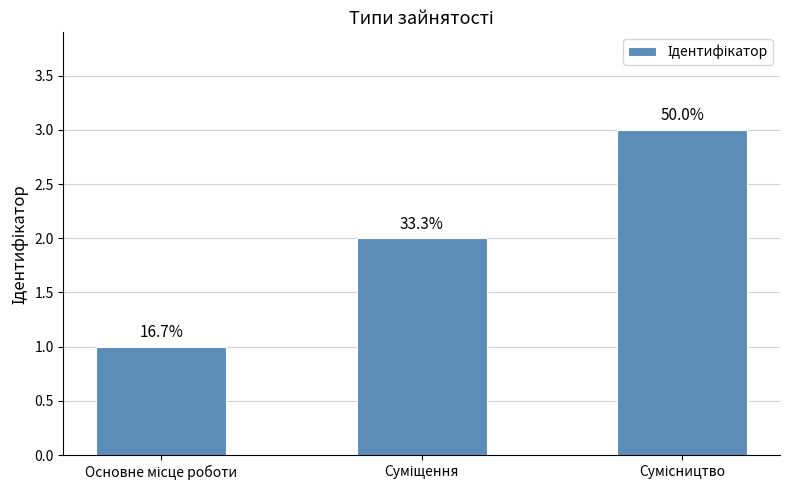

How many bars are there in total?

3